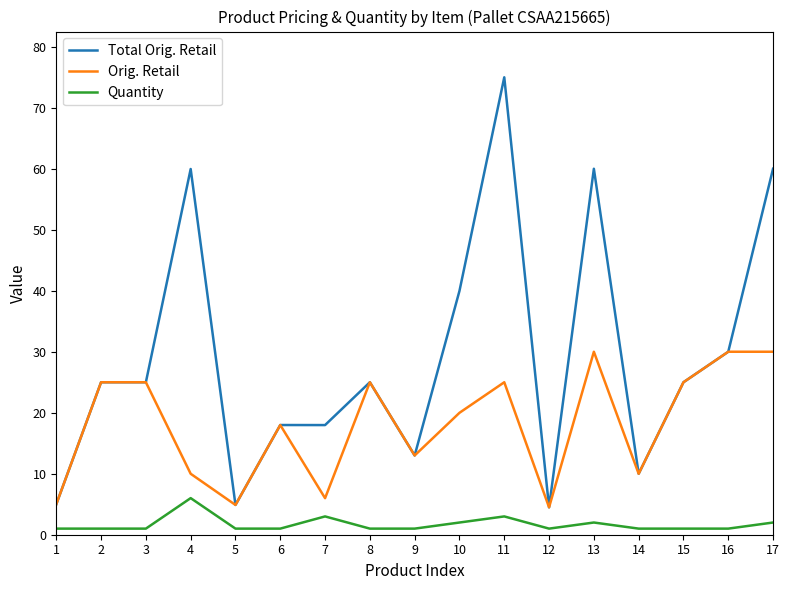

What is the difference between the maximum and second lowest values in the Orig. Retail series?

25.1